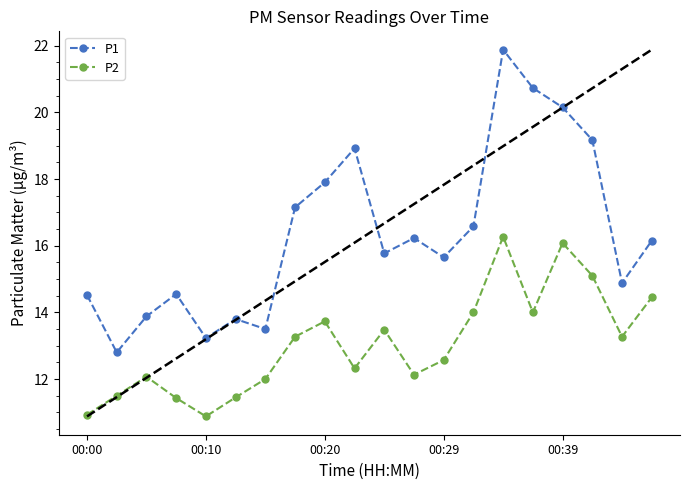

List the series in order of their peak value, highest first.

P1, P2